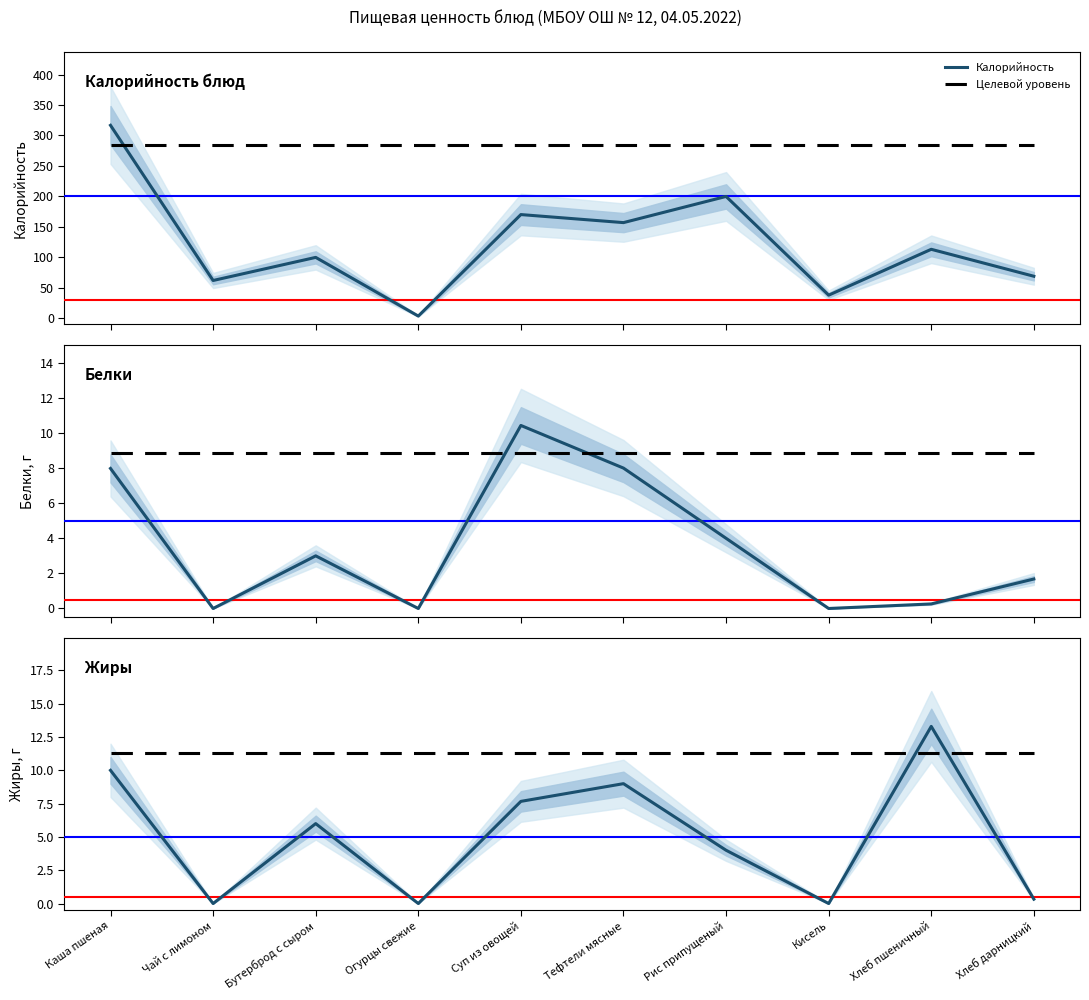

What is the approximate value of Жиры at Суп из овощей?

7.7